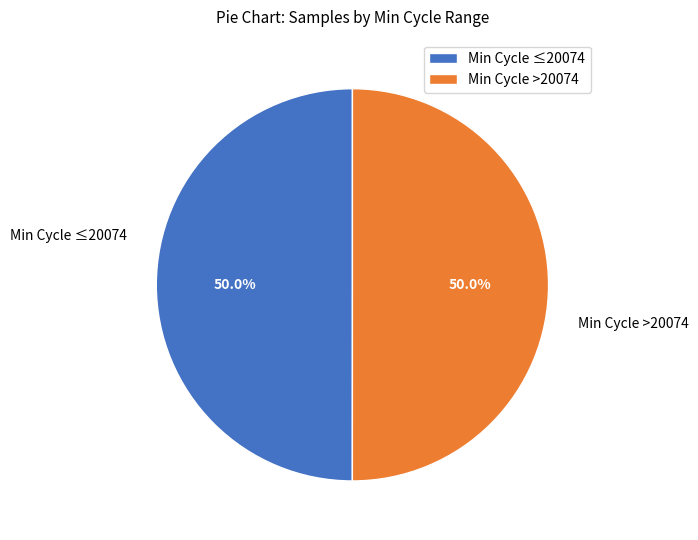

What is the ratio of the value at Min Cycle ≤20074 to the value at Min Cycle >20074?

1.0